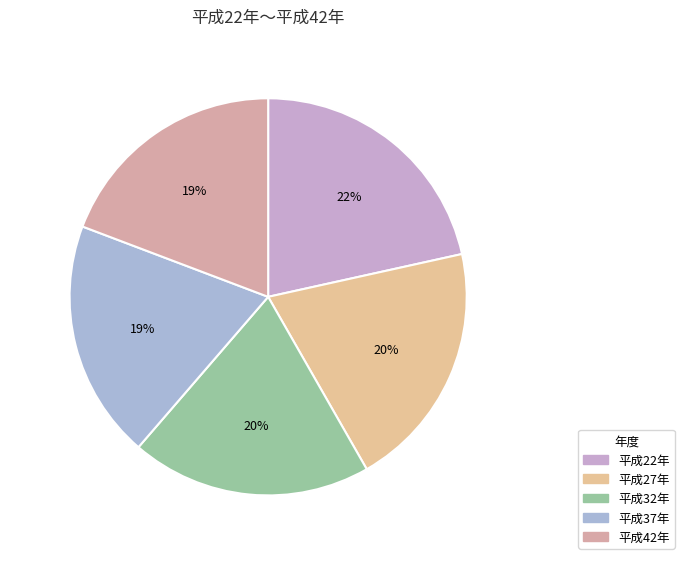

Which slice is the smallest?

平成42年